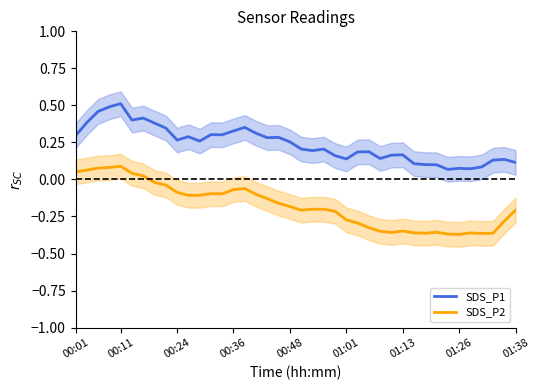

True or false: SDS_P1 and SDS_P2 cross at least once.

False